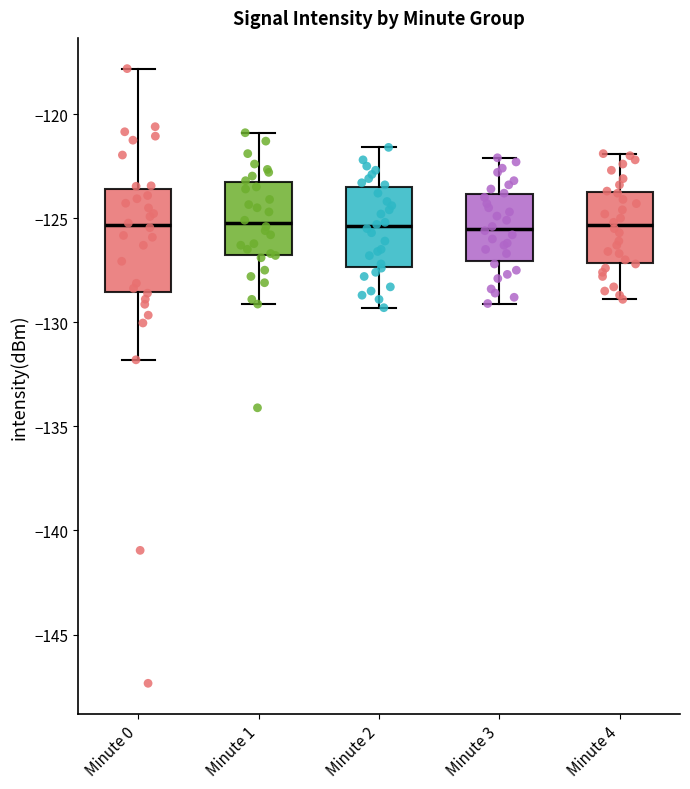

Where is the lower edge of the box for Minute 1 on the y-axis? The values are not printed on the chart, so give them approximately, as read against the axis.

-127.0